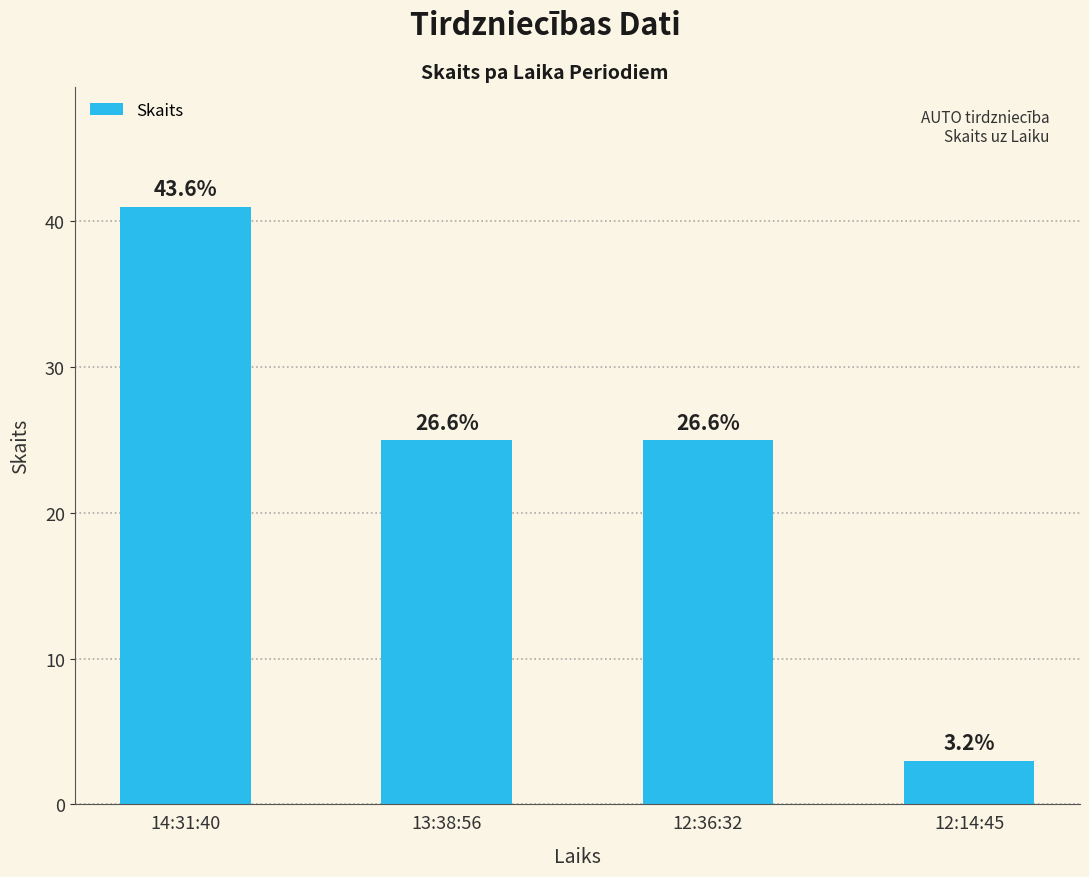

Does the chart contain any negative values?

No